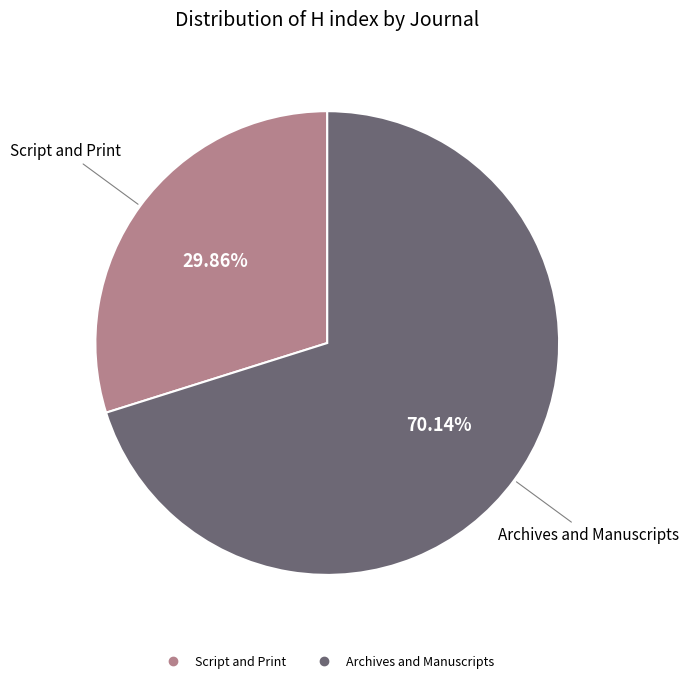

Does Script and Print represent more than half of the total?

No